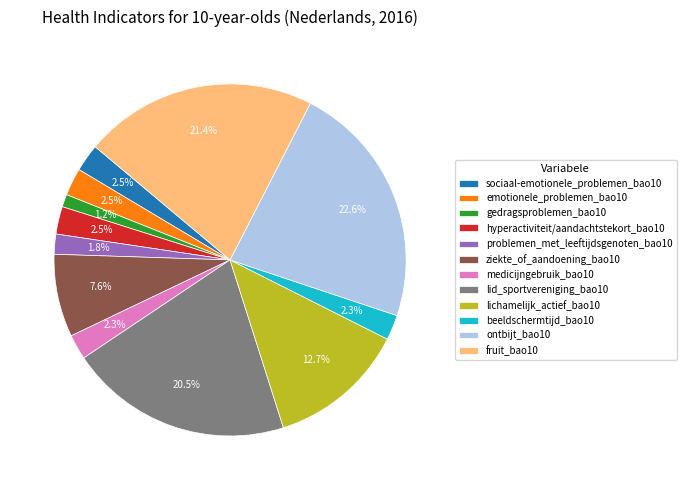

Combined, what portion of the pie is hyperactiviteit/aandachtstekort_bao10 and ontbijt_bao10?

25.1%